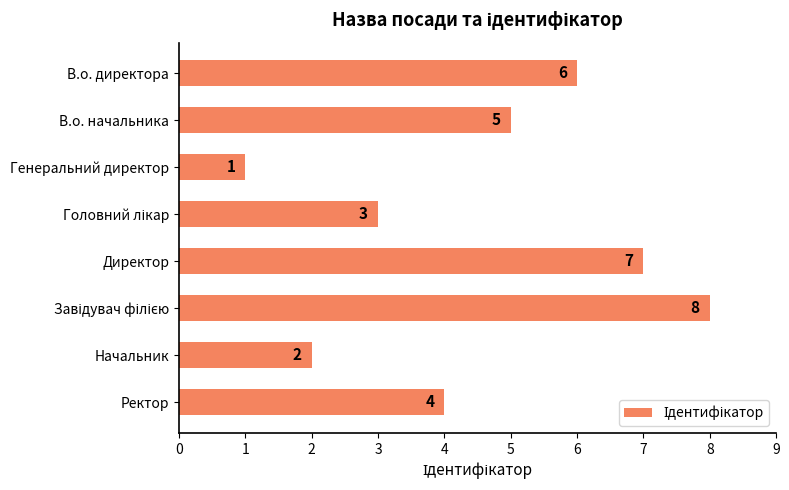

What is the difference between the maximum and minimum values?

7